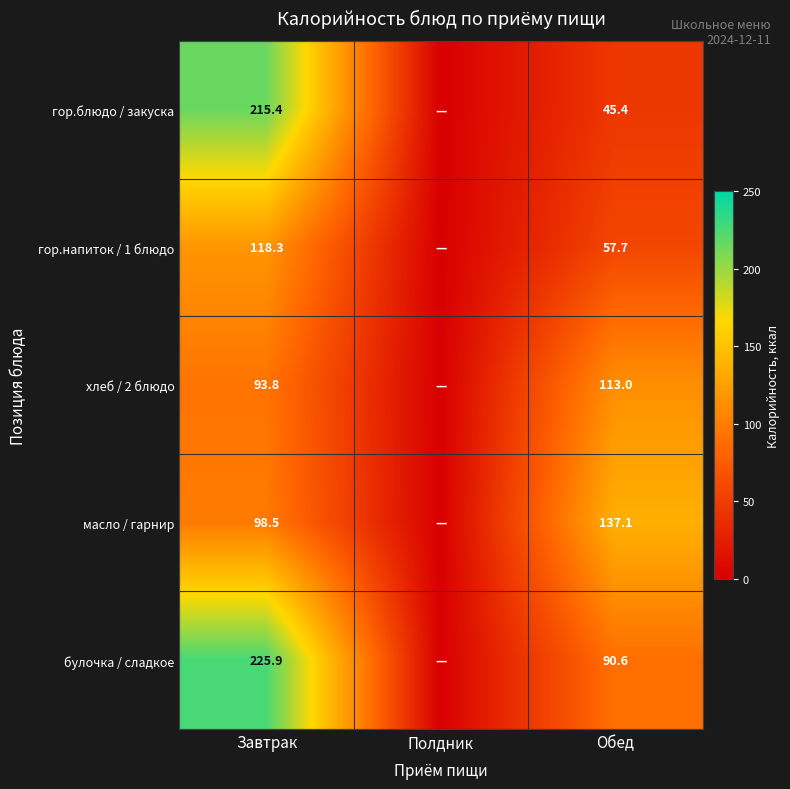

At Завтрак, list the series in order from smallest to largest.

хлеб / 2 блюдо, масло / гарнир, гор.напиток / 1 блюдо, гор.блюдо / закуска, булочка / сладкое